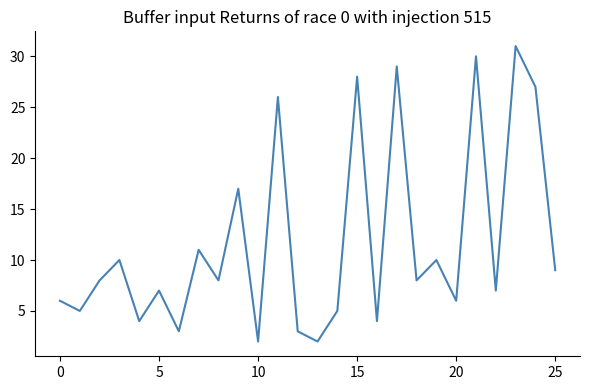

What is the greatest value displayed?

31